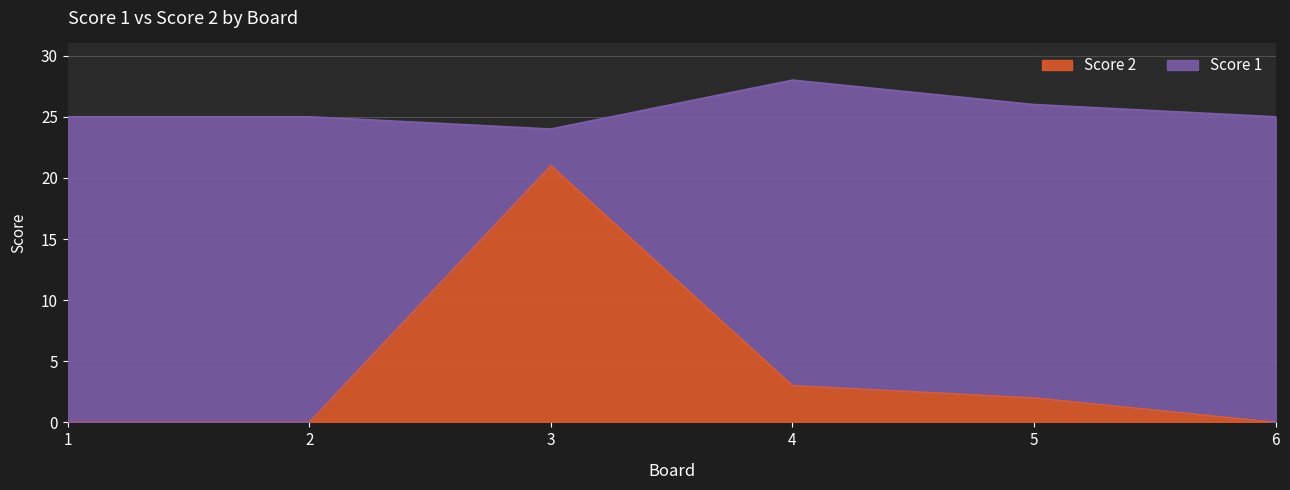

At which label is the value closest to 10?

4